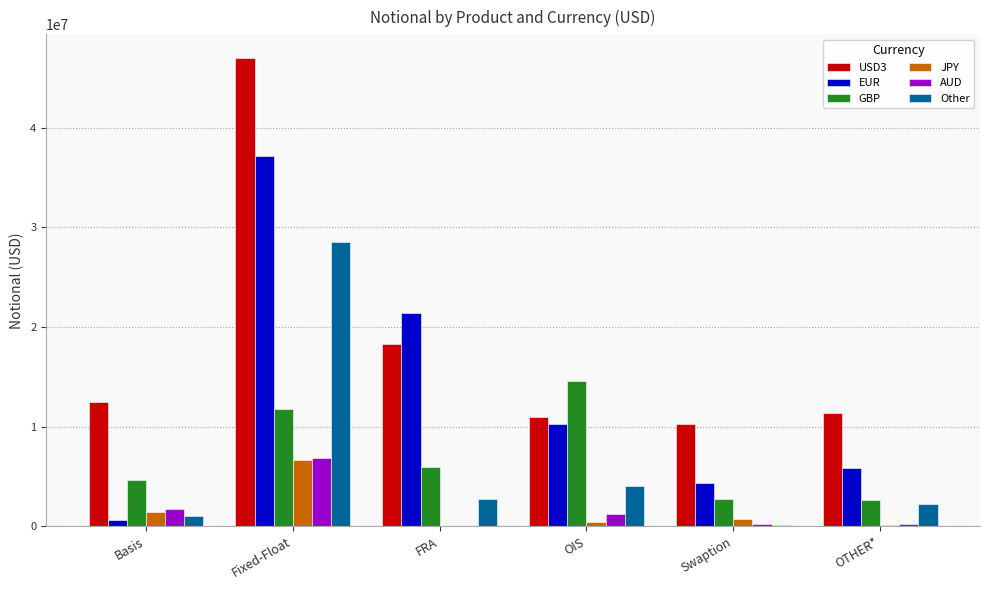

What is the spread (max minus min) of values at OIS?

14199548